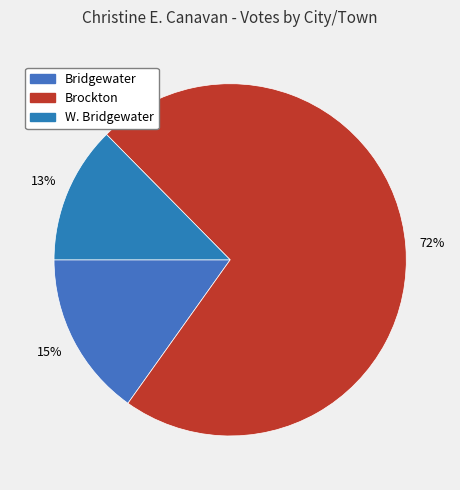

To the nearest percent, what portion does Bridgewater represent?

15%